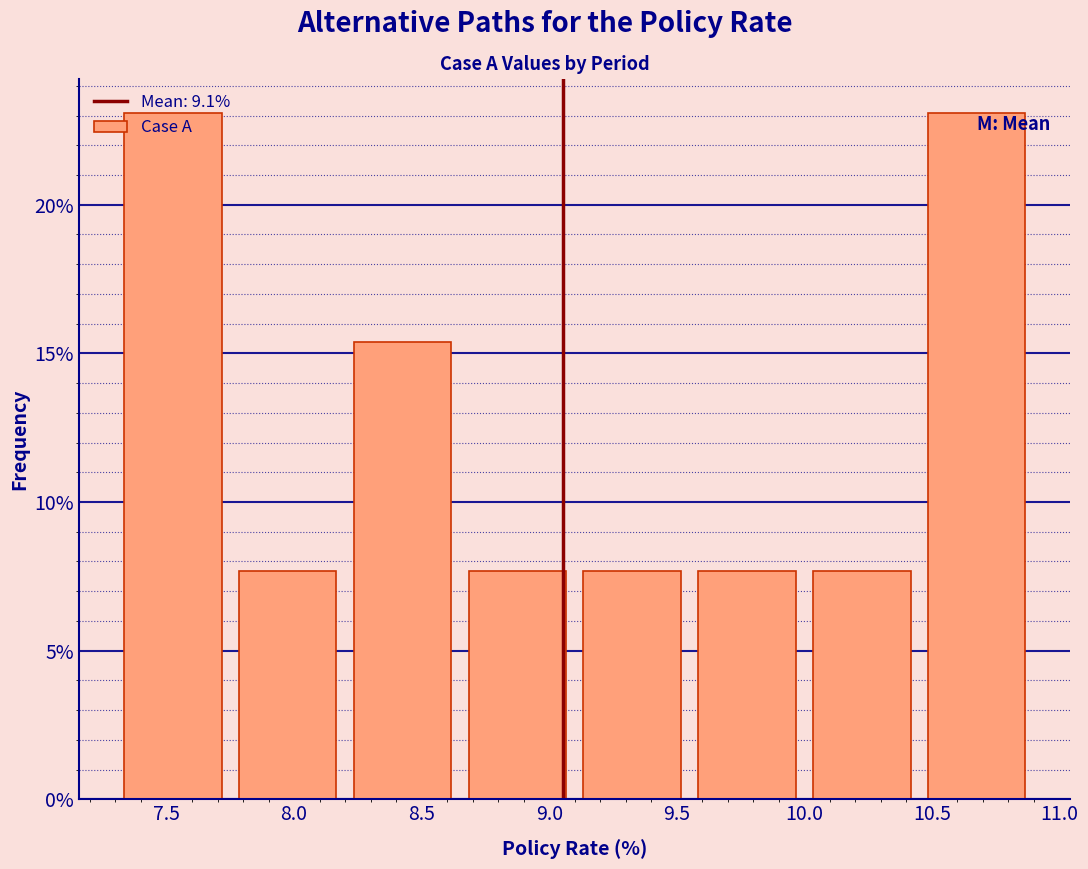

How tall is the bar that spans 7.30 to 7.75 on the x-axis? The values are not printed on the chart, so give them approximately, as read against the axis.

23.0